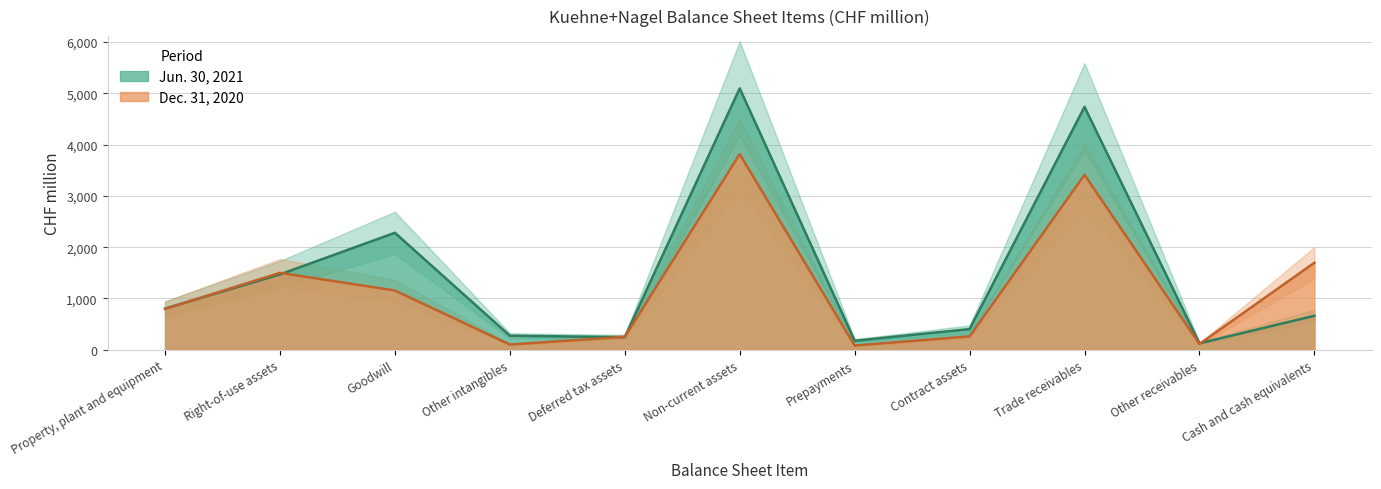

Where is the first local maximum for Jun. 30, 2021?

Goodwill